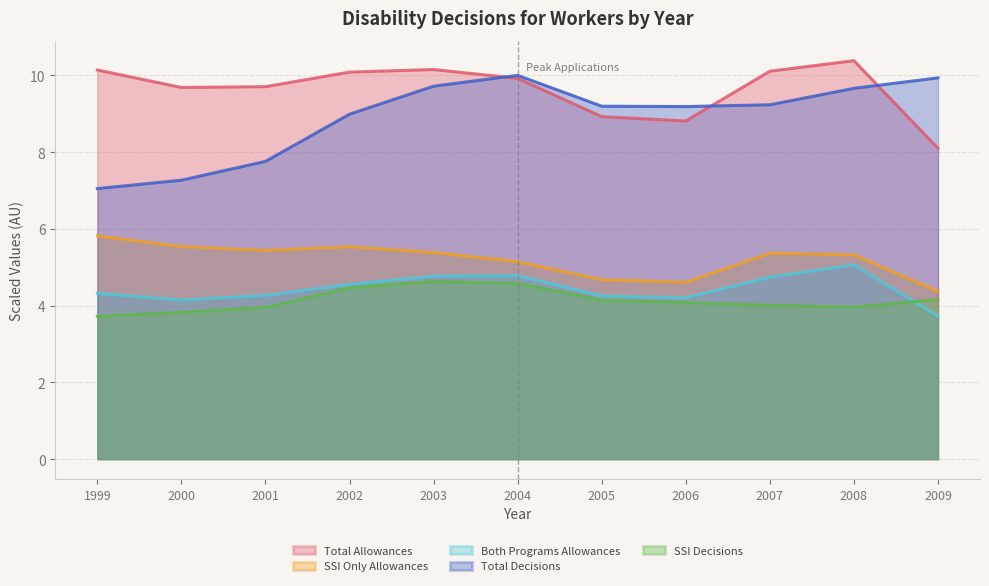

What is the spread (max minus min) of values at 2006?

5.1